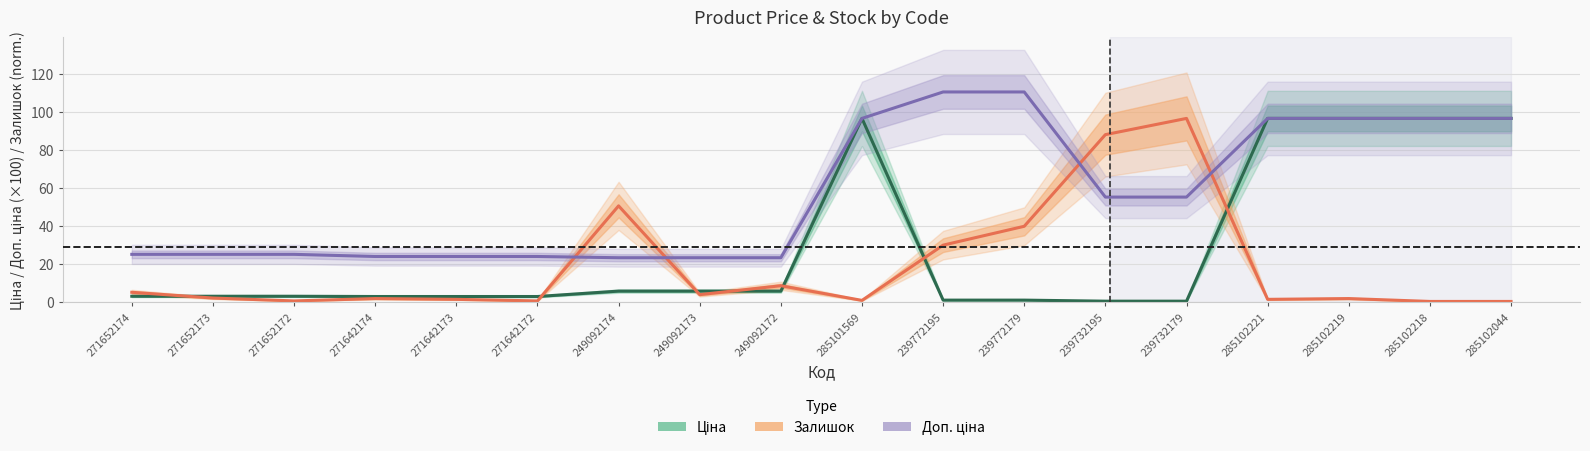

Is the value of Ціна (estimate) at 285102219 greater than the value of Залишок (partial) at 239772179?

Yes